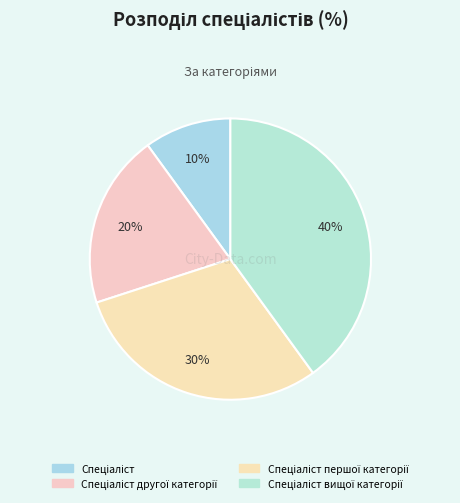

What percentage is NOT represented by Спеціаліст другої категорії?

80.0%